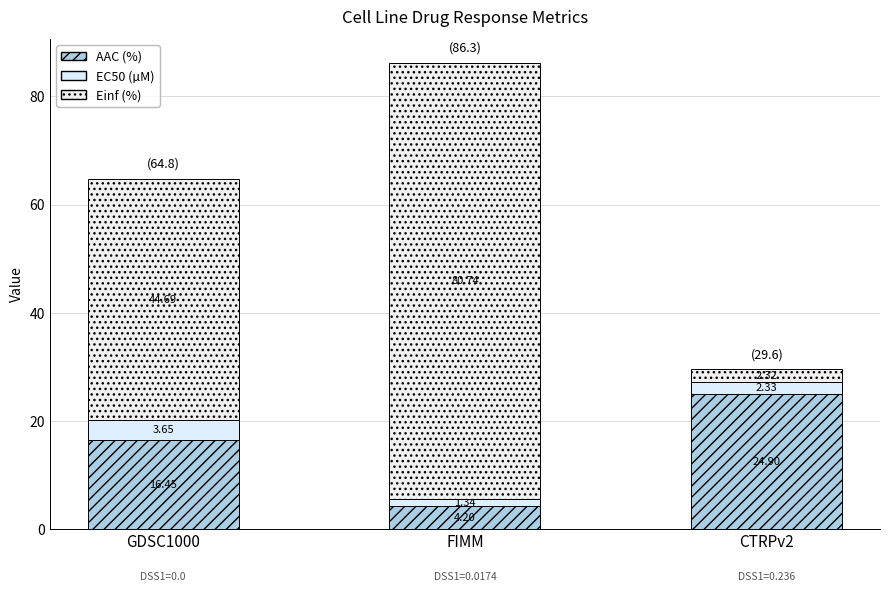

How many distinct data groups are displayed?

3